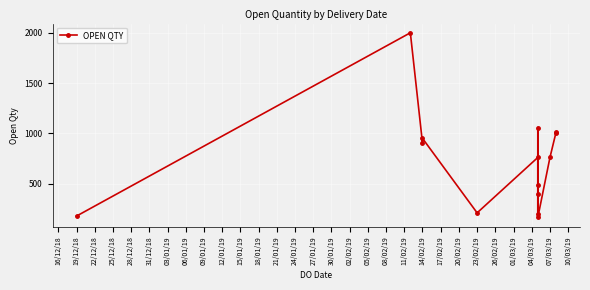

Reading left to right, what are all the values shown in this chart?

177	2000	903	950	209	760	200	490	1057	400	163	760	1010	1000